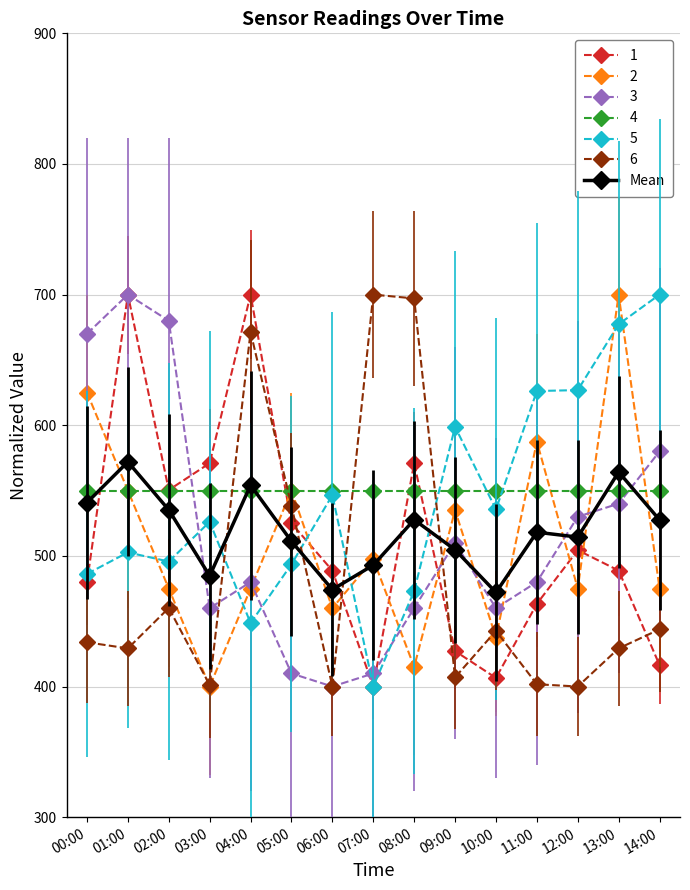

What is the lowest value of the 1 series?

400.0